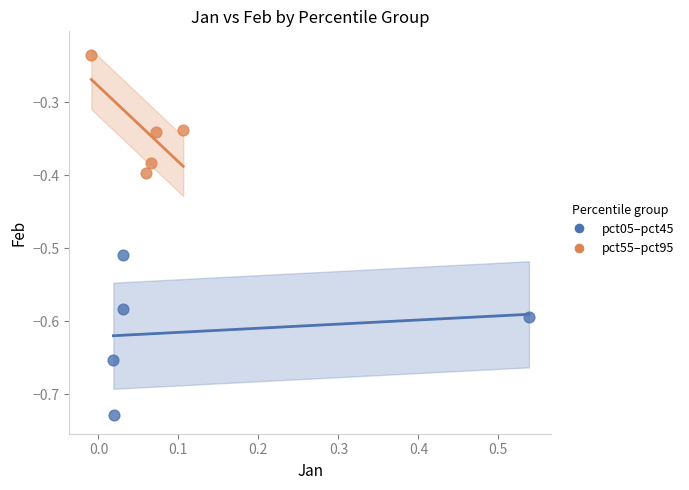

Which series contains the lowest Y value?

pct05–pct45